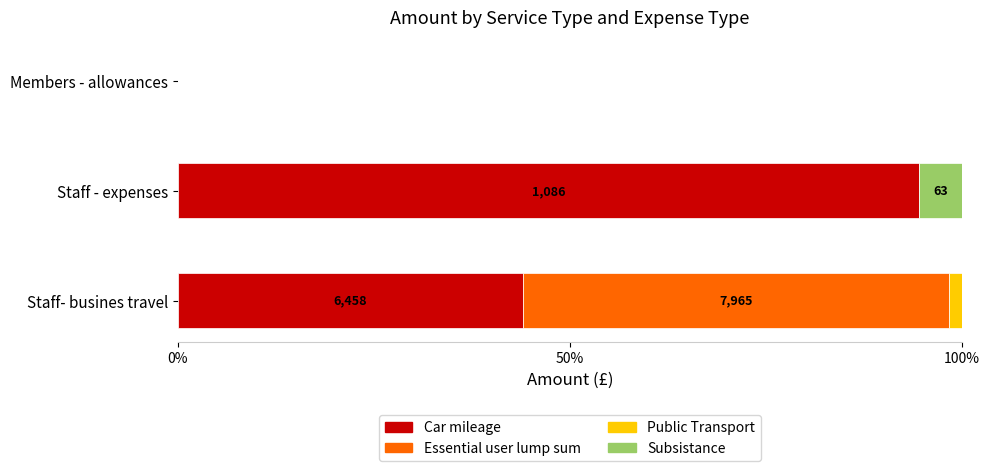

What is the total value across all series at Staff - expenses?

100.0